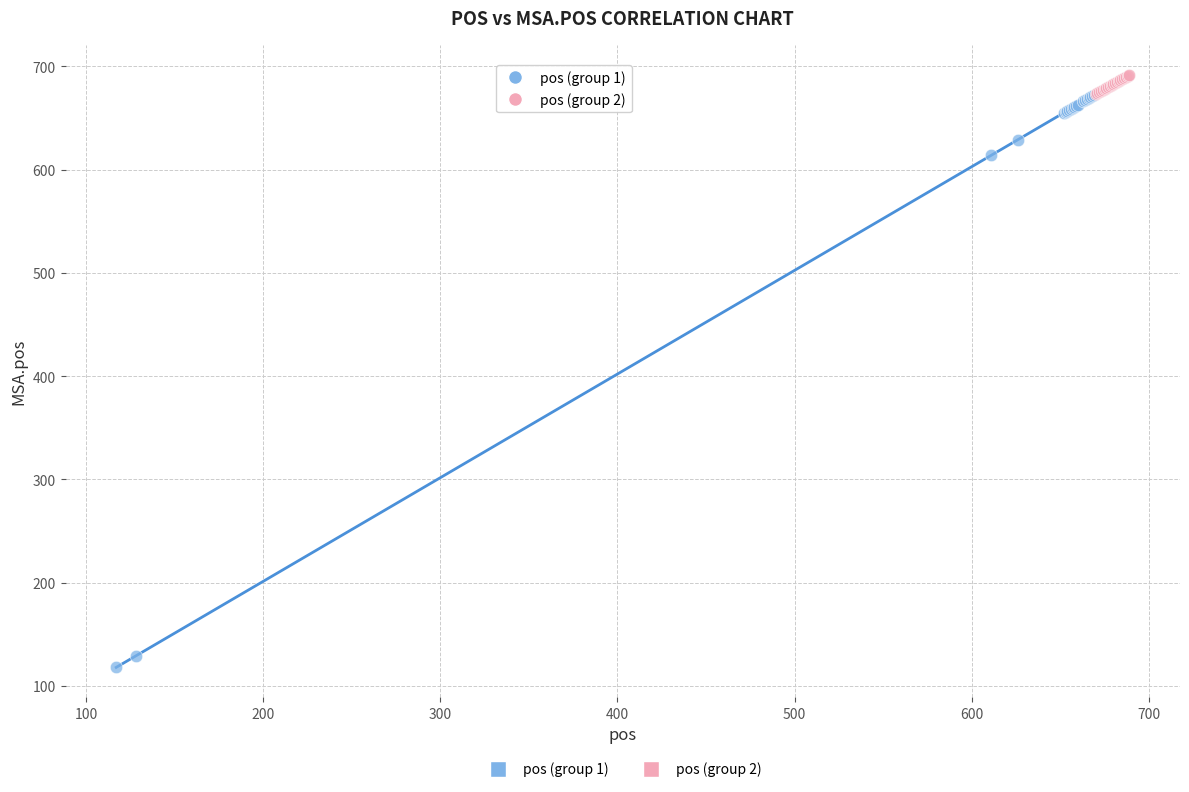

Which series contains the lowest Y value?

pos (group 1)